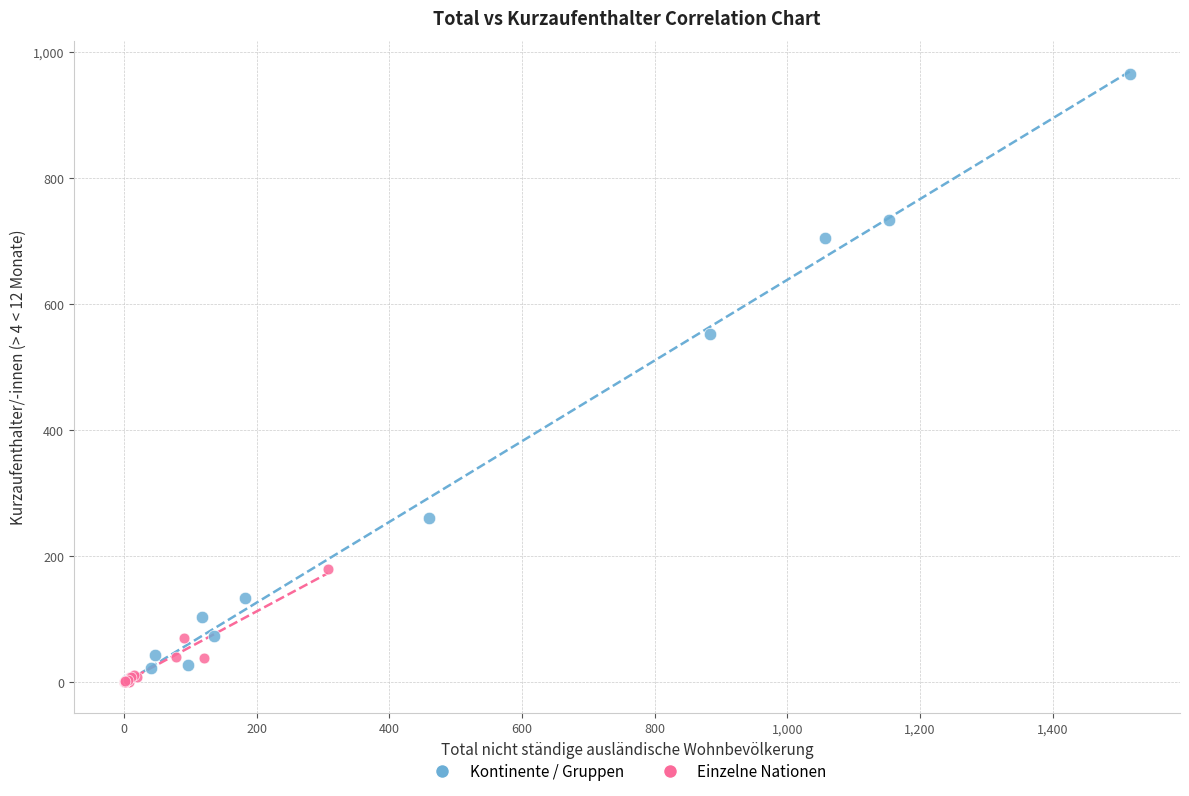

Which series has the widest spread of Y values?

Kontinente / Gruppen